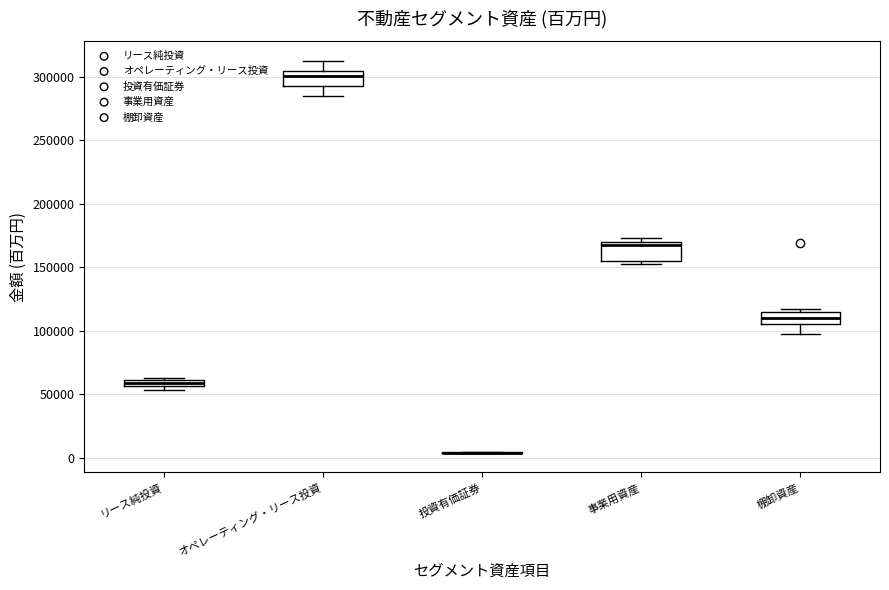

Where is the upper edge of the box for リース純投資 on the y-axis? The values are not printed on the chart, so give them approximately, as read against the axis.

60000